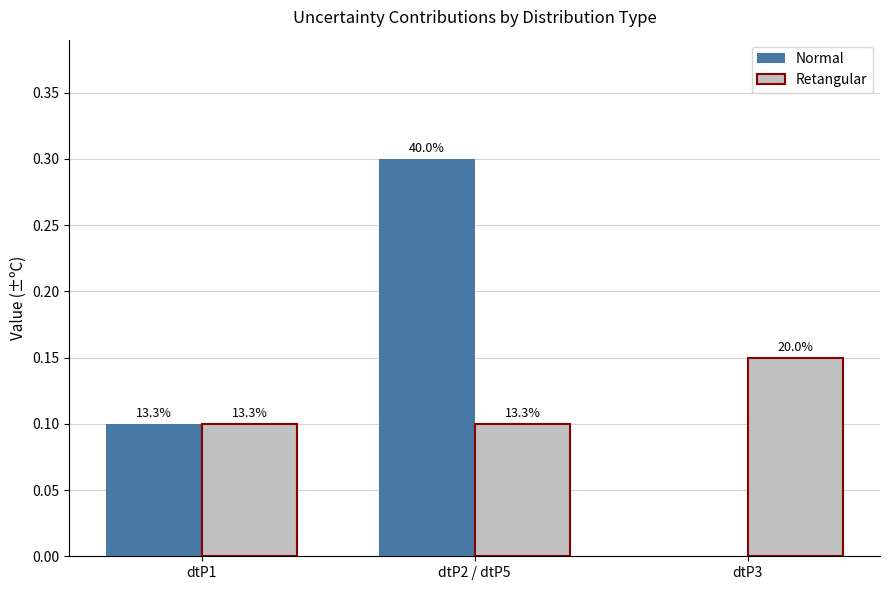

Is the value of Retangular at dtP1 greater than the value of Normal at dtP3?

Yes